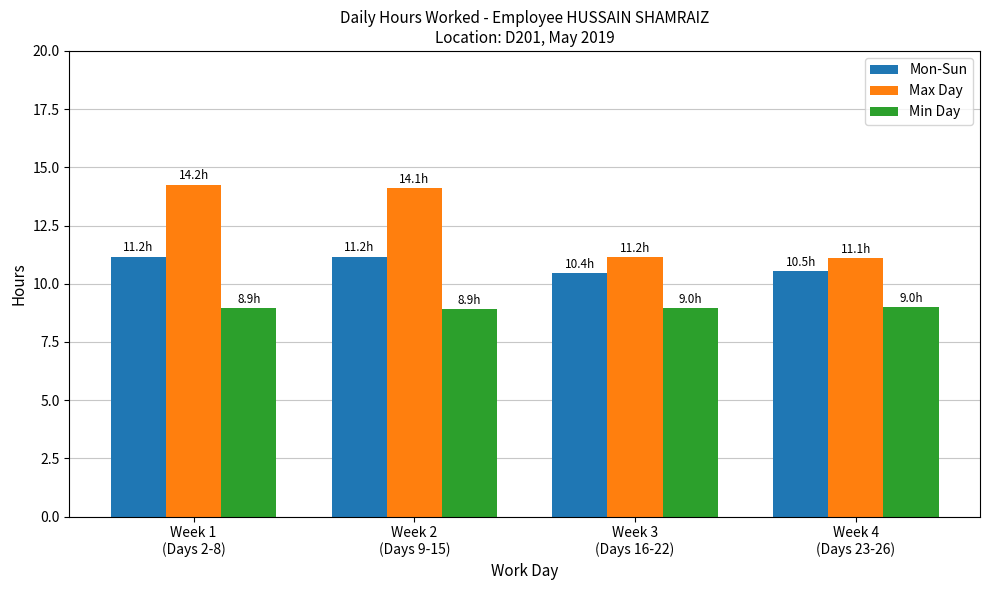

What is the lowest value of the Min Day series?

8.9